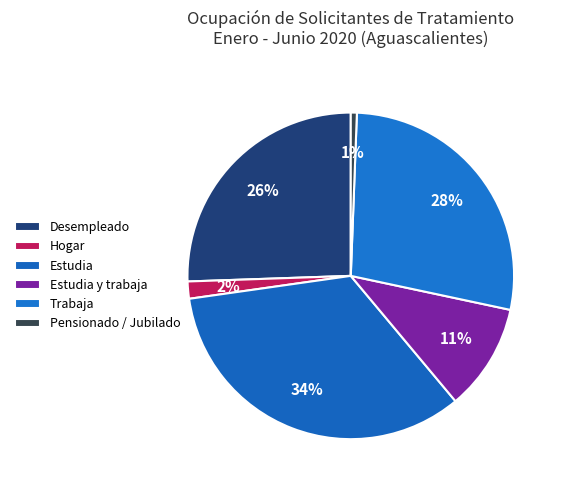

How many segments does this pie chart have?

6